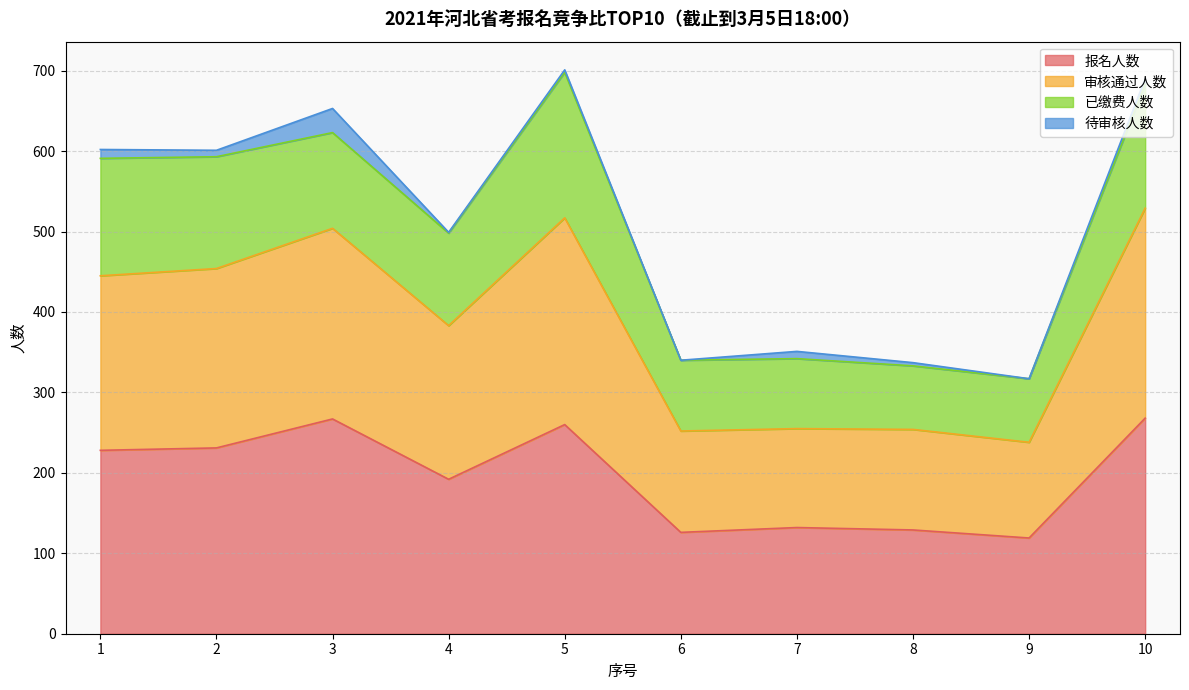

Does the chart display data point markers on the line(s)?

No